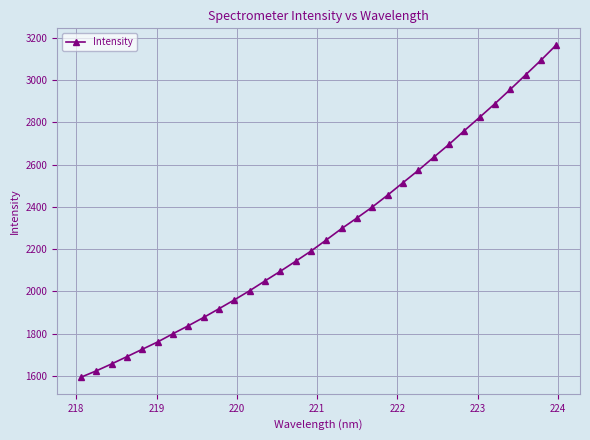

True or false: the data has more than 1 interior local peaks.

False